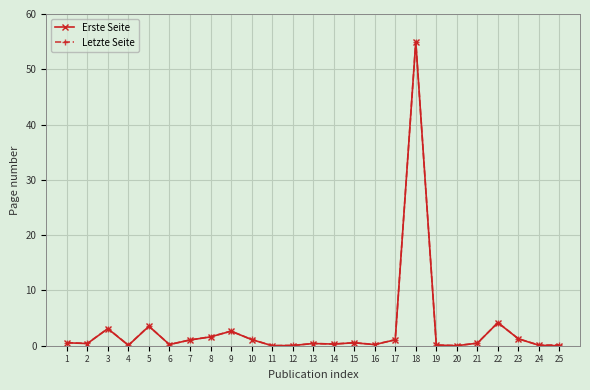

Which category has the highest value in the Letzte Seite series?

18